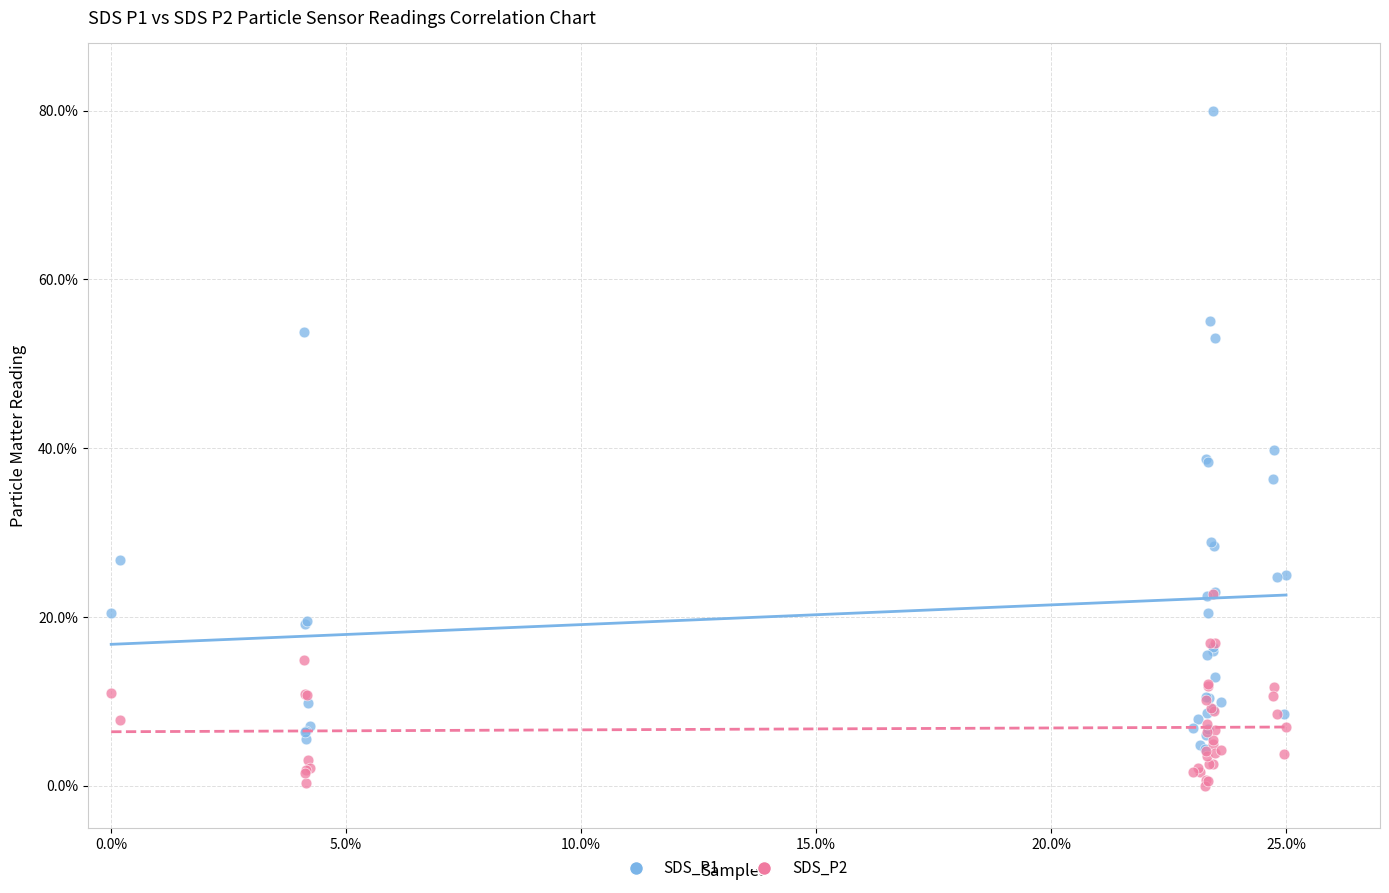

What are all the series names shown in the legend?

SDS_P1, SDS_P2